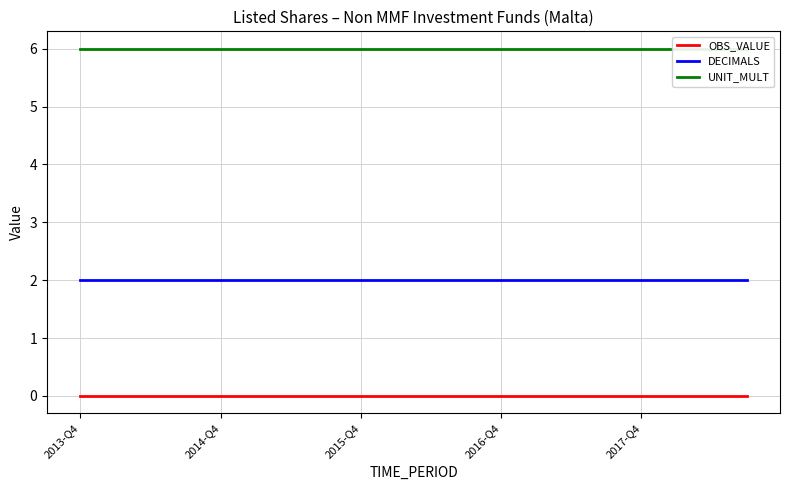

True or false: DECIMALS has more than 0 interior local peaks.

False